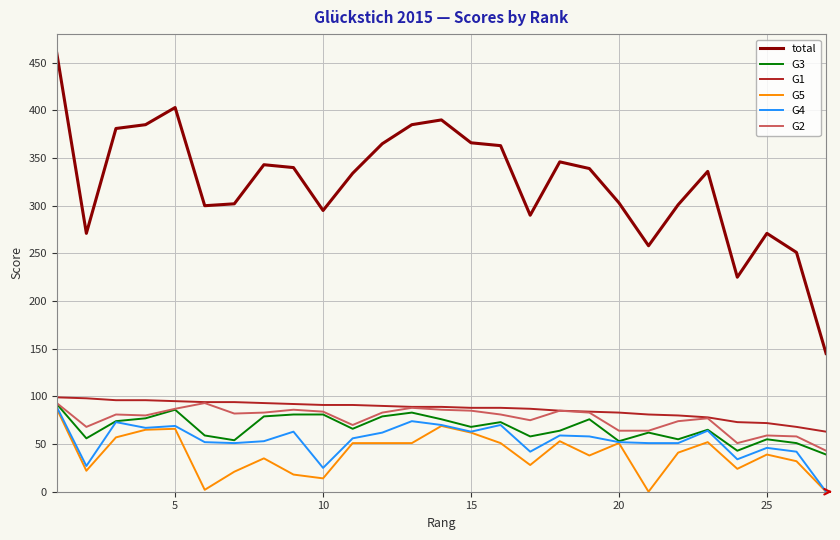

What is the greatest value displayed?

460